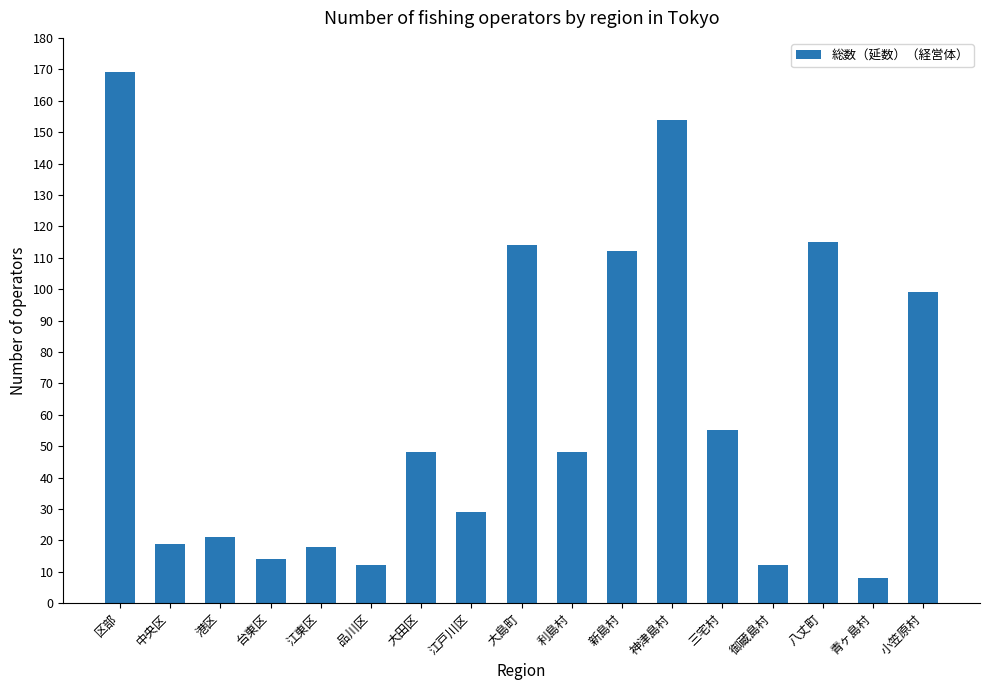

Reading left to right, list all the values displayed in this chart.

169	19	21	14	18	12	48	29	114	48	112	154	55	12	115	8	99